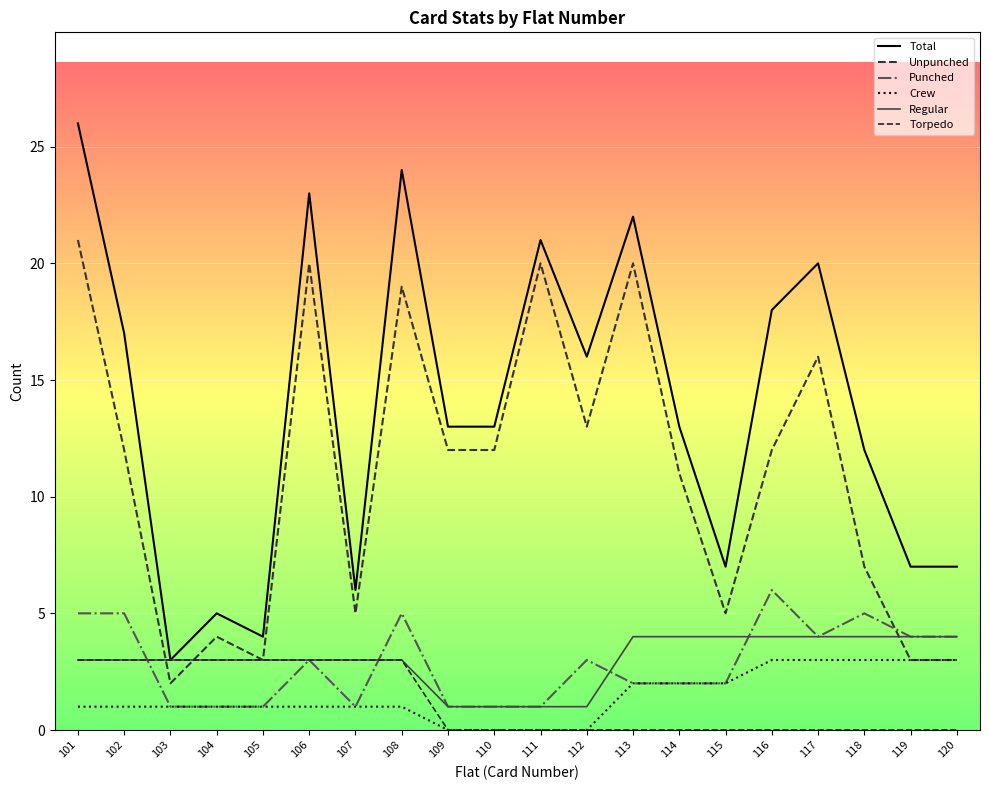

Is the value of Regular at 102 greater than the value of Punched at 104?

Yes